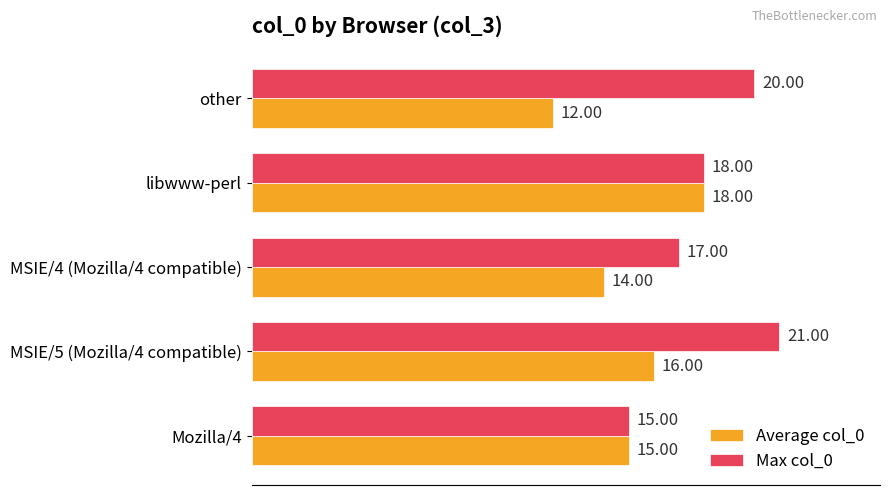

How many data points does each series have?

5